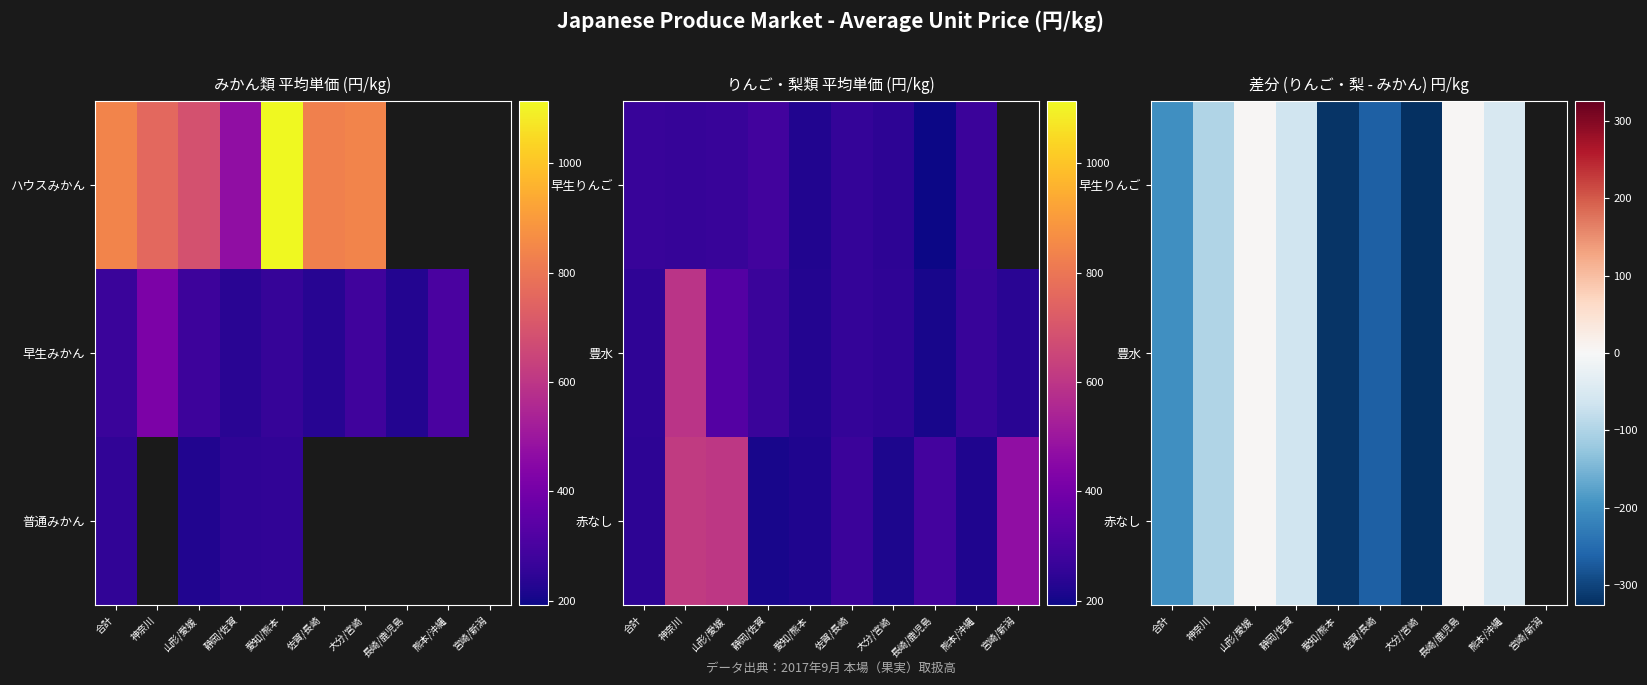

Is it true that 早生りんご equals -164.0 at 大分/宮崎?

False